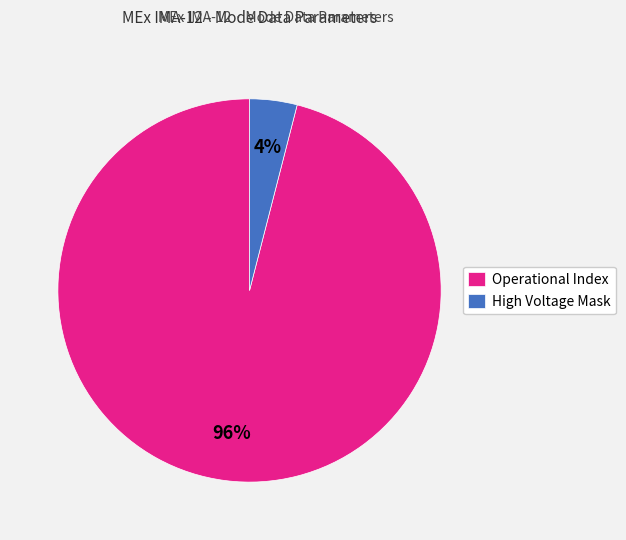

Is the sum of High Voltage Mask and Operational Index greater than half?

Yes